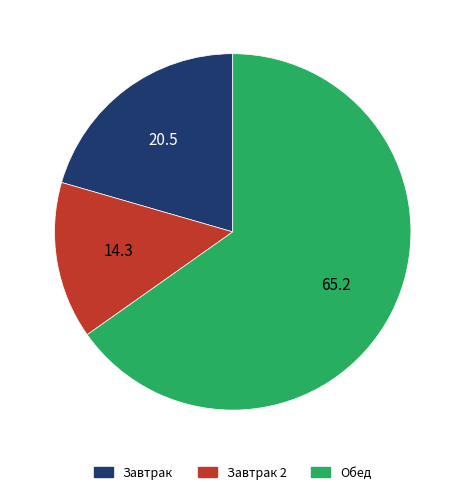

Does any single category account for the majority?

Yes